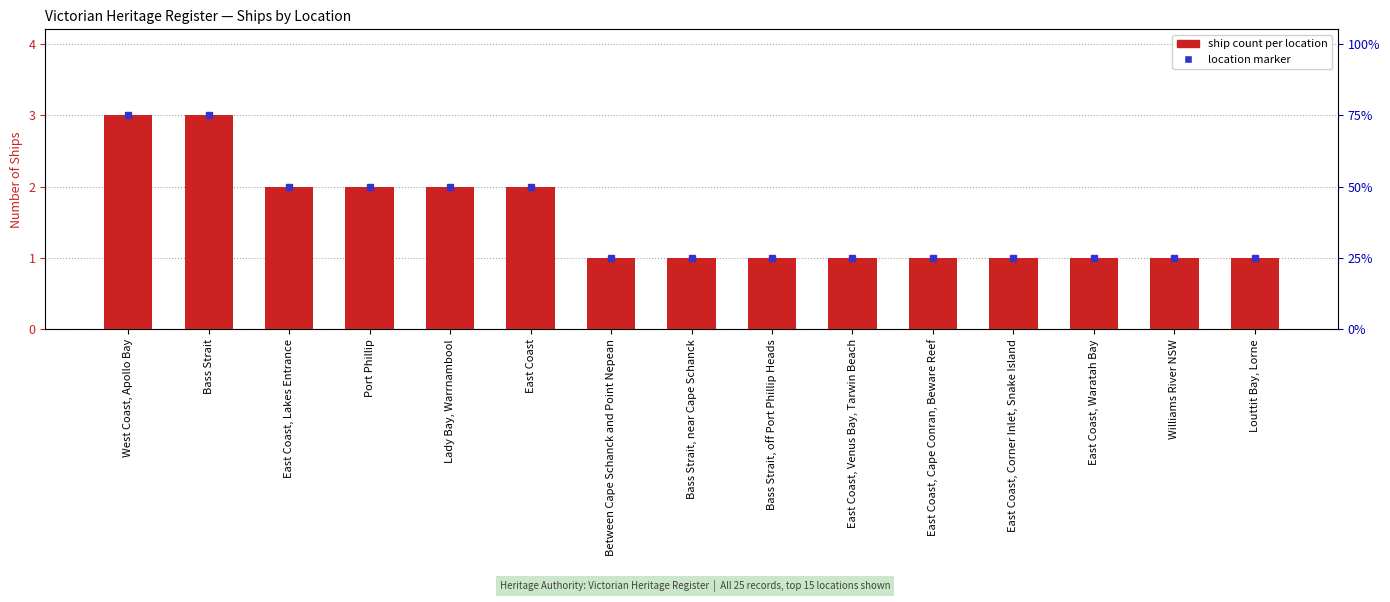

At which label is the value closest to 2?

East Coast, Lakes Entrance